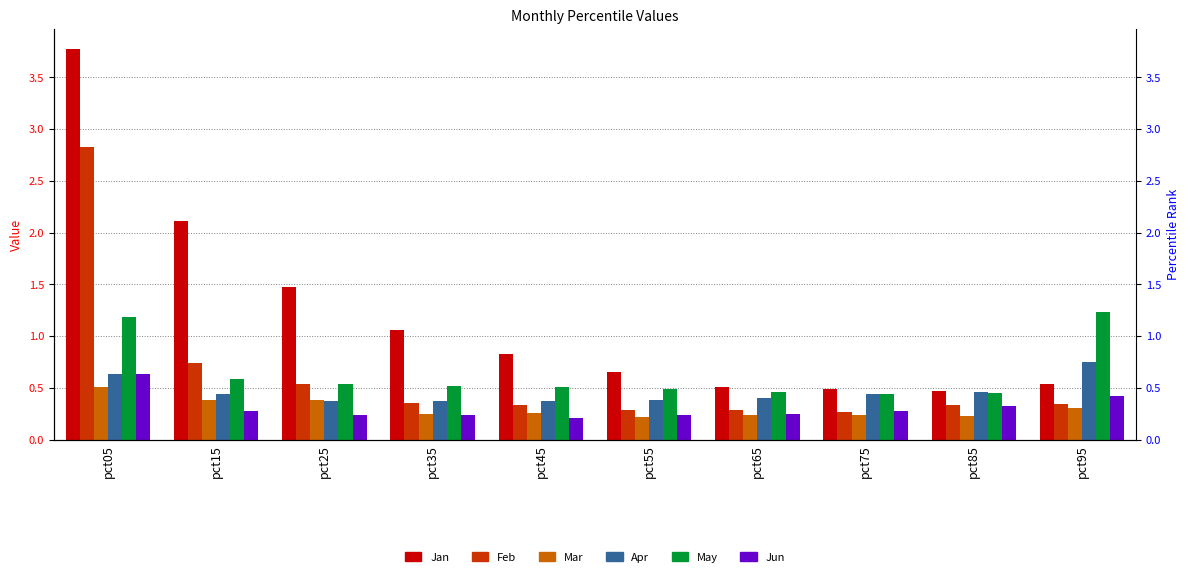

How many bars are there in each group?

6